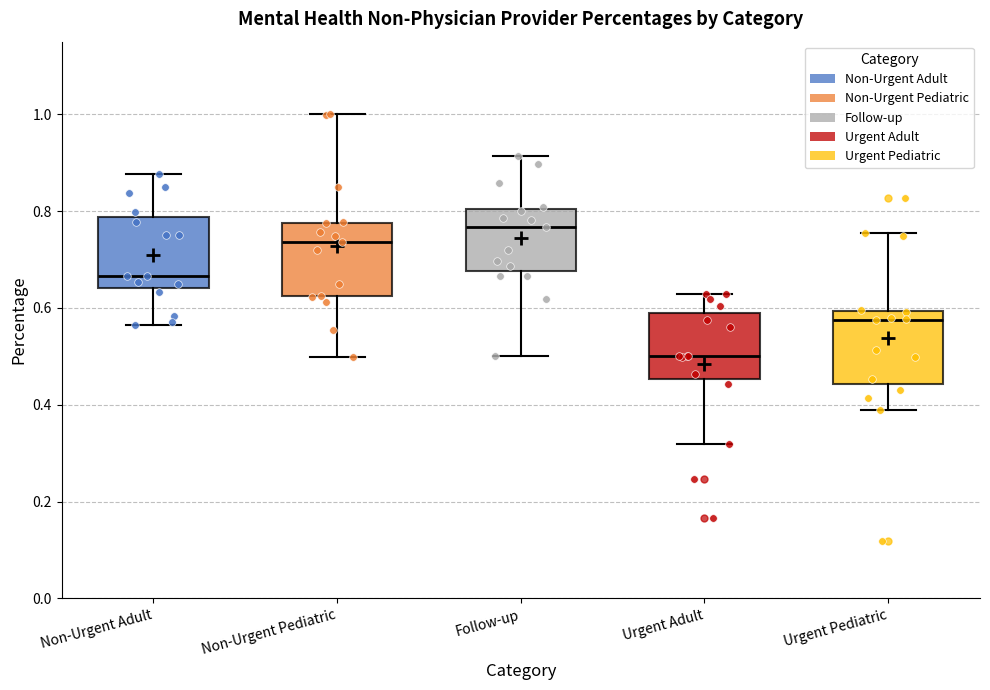

Reading left to right, transcribe this box plot: for each box, give where its median line is, the range the box spans, and where its two whiskers end, as read against the y-axis. The values are not printed on the chart, so give them approximately, as read against the axis.

Non-Urgent Adult: median 0.66, box 0.64 to 0.78, whiskers 0.56 to 0.88
Non-Urgent Pediatric: median 0.74, box 0.62 to 0.78, whiskers 0.50 to 1.00
Follow-up: median 0.76, box 0.68 to 0.80, whiskers 0.50 to 0.92
Urgent Adult: median 0.50, box 0.46 to 0.60, whiskers 0.32 to 0.62
Urgent Pediatric: median 0.58, box 0.44 to 0.60, whiskers 0.40 to 0.76